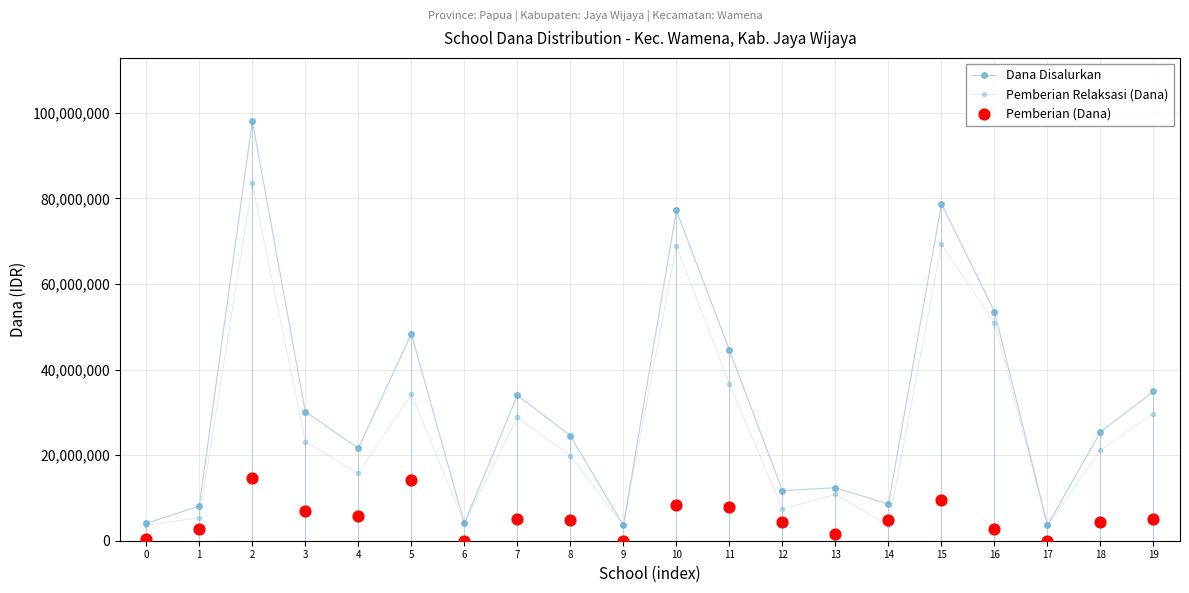

At how many categories does at least one series exceed 58147977?

3